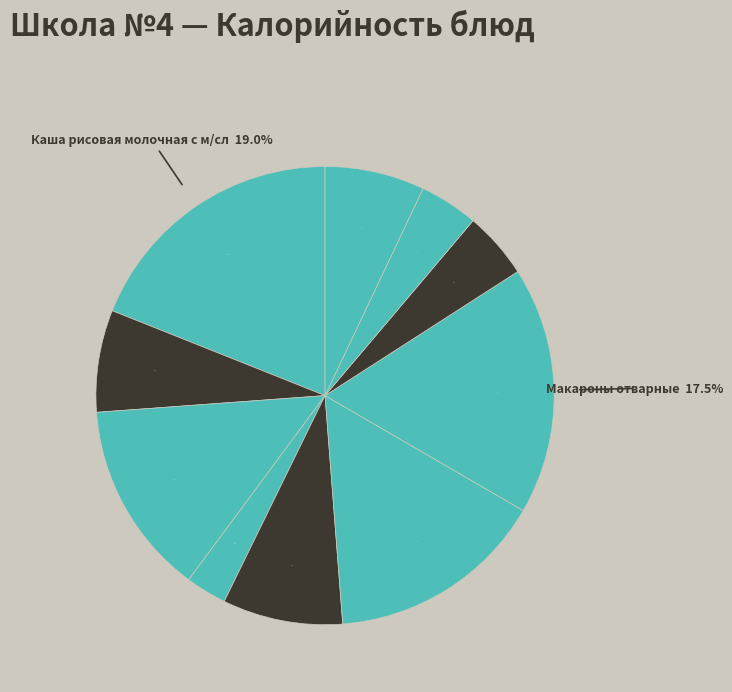

What is the largest slice in the pie chart?

Каша рисовая молочная с м/сл.